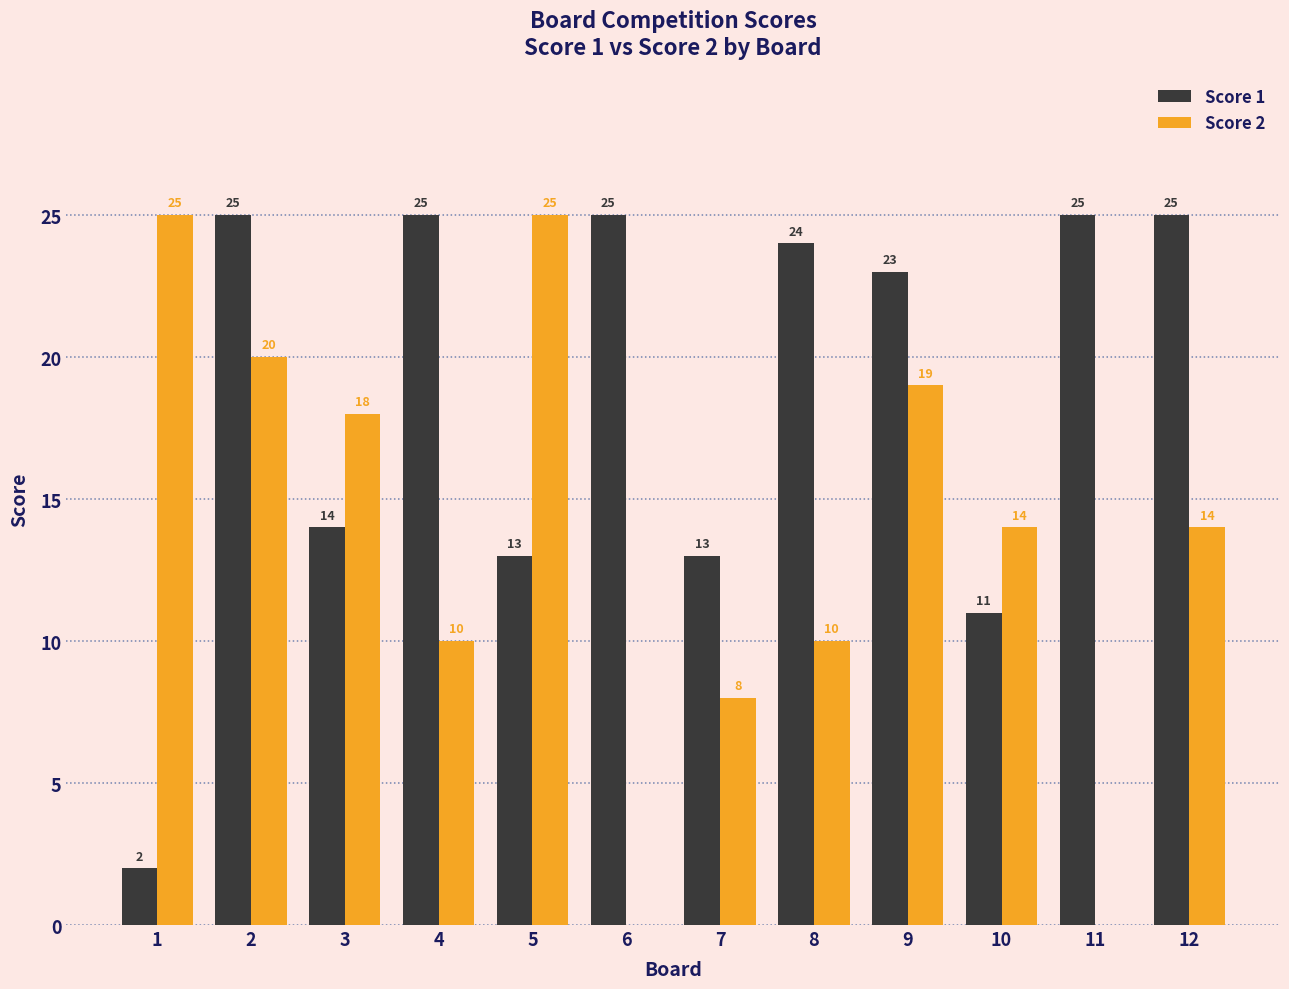

How many categories are shown in the chart?

12